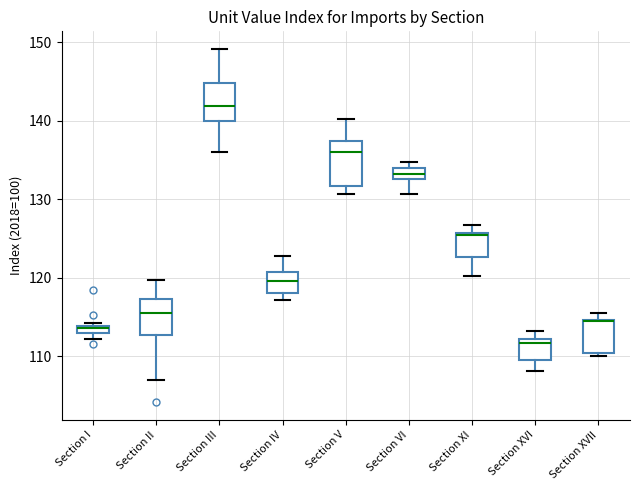

Where does the lower whisker of the box for Section VI end on the y-axis? The values are not printed on the chart, so give them approximately, as read against the axis.

131